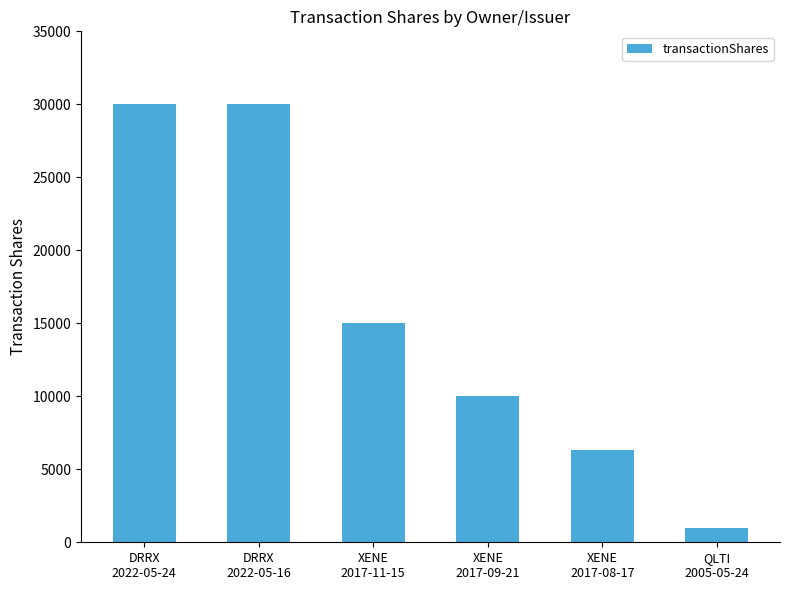

What is the maximum value shown in the chart?

30000